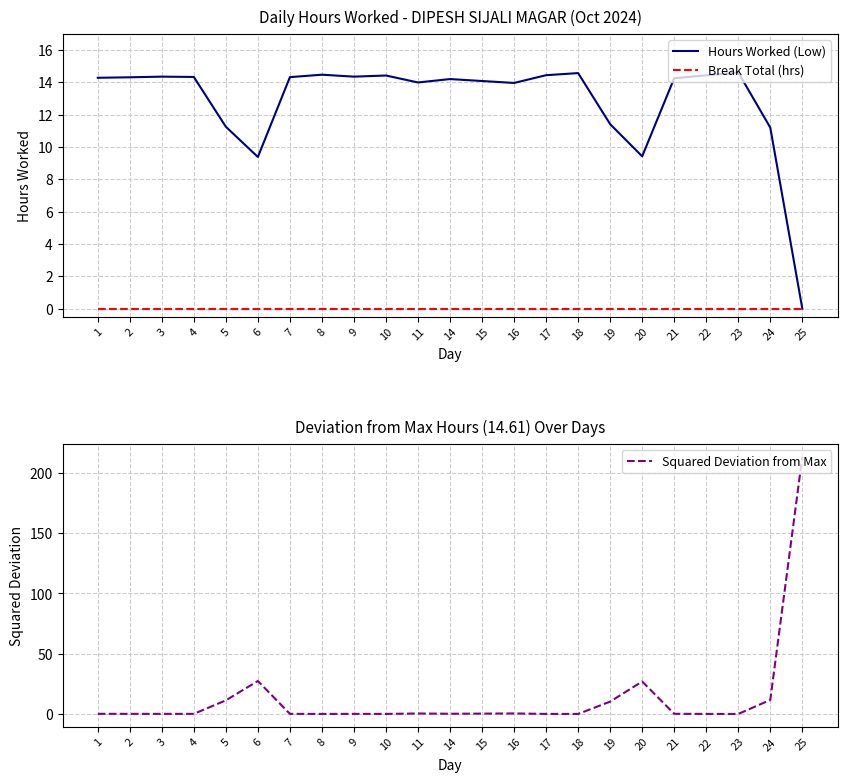

The Hours Worked (Low) series shows 2.3 at 19. True or false?

False